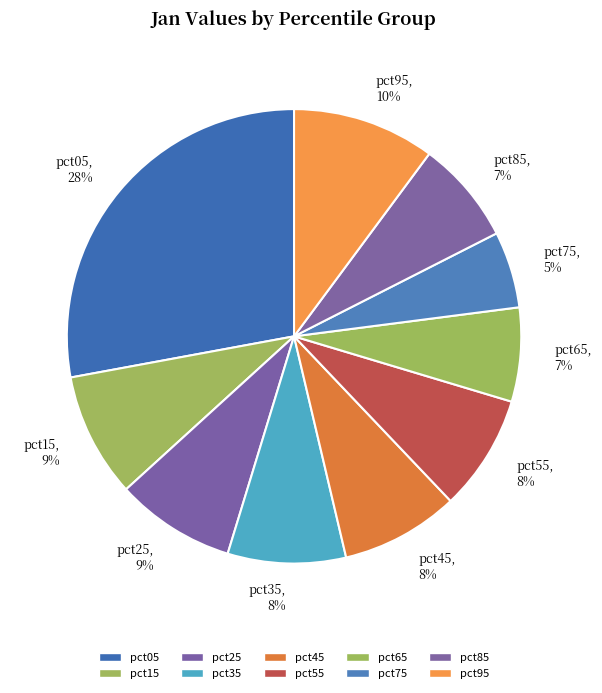

How many slices are in this pie chart?

10